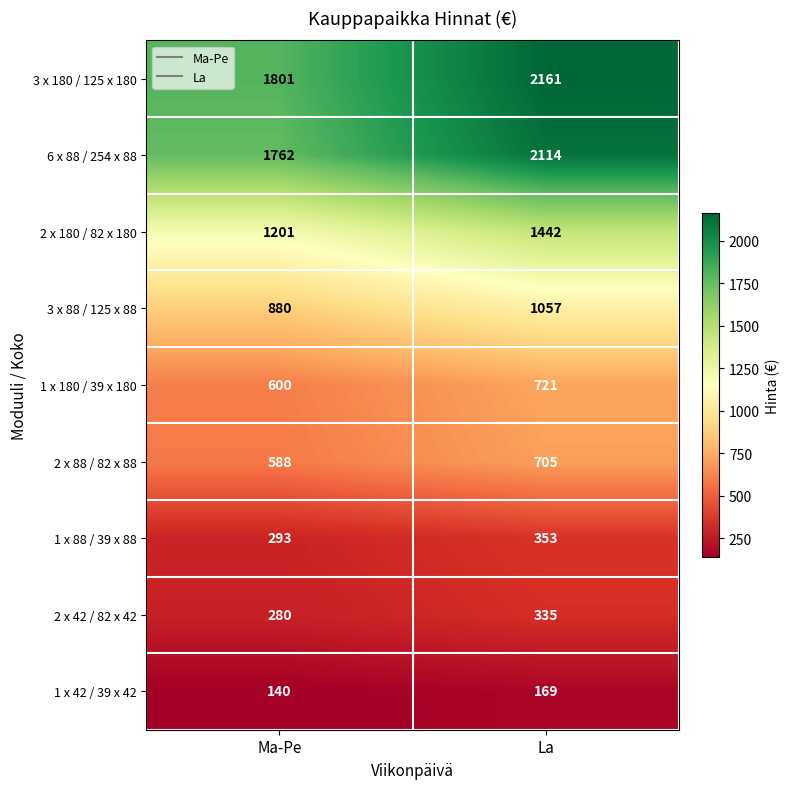

Reading left to right, transcribe all the data shown in this chart.

3 x 180 / 125 x 180: Ma-Pe=1801	La=2161
6 x 88 / 254 x 88: Ma-Pe=1762	La=2114
2 x 180 / 82 x 180: Ma-Pe=1201	La=1442
3 x 88 / 125 x 88: Ma-Pe=880	La=1057
1 x 180 / 39 x 180: Ma-Pe=600	La=721
2 x 88 / 82 x 88: Ma-Pe=588	La=705
1 x 88 / 39 x 88: Ma-Pe=293	La=353
2 x 42 / 82 x 42: Ma-Pe=280	La=335
1 x 42 / 39 x 42: Ma-Pe=140	La=169